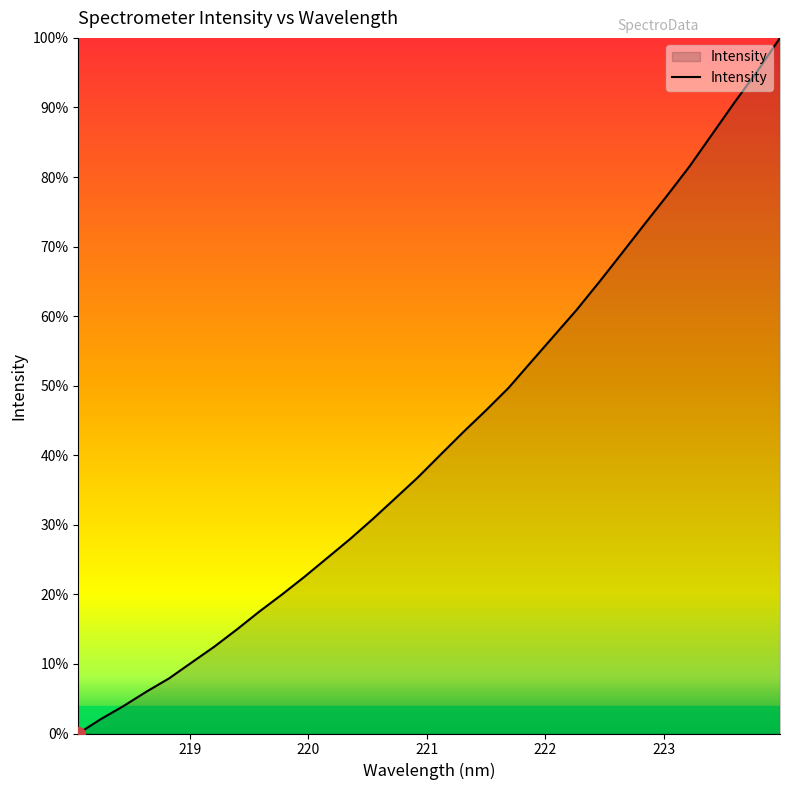

What is the greatest value displayed?

100.0